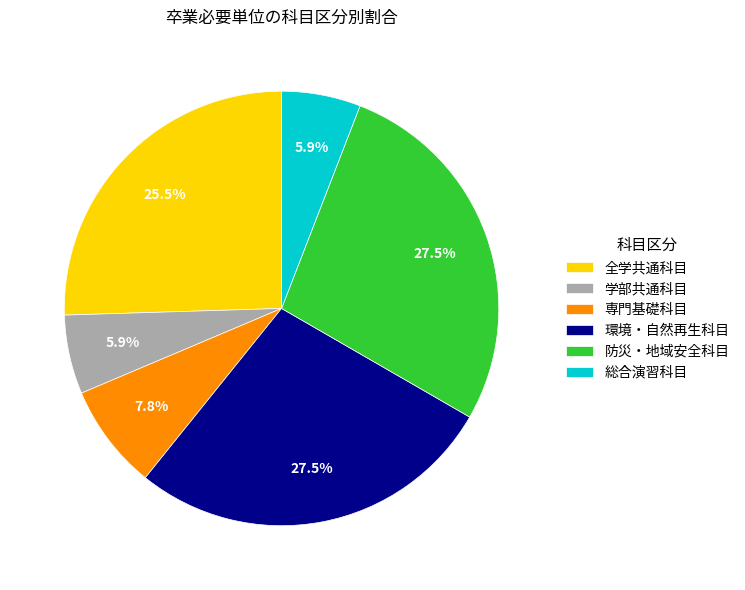

Is it true that 全学共通科目 is 15% of the pie?

False